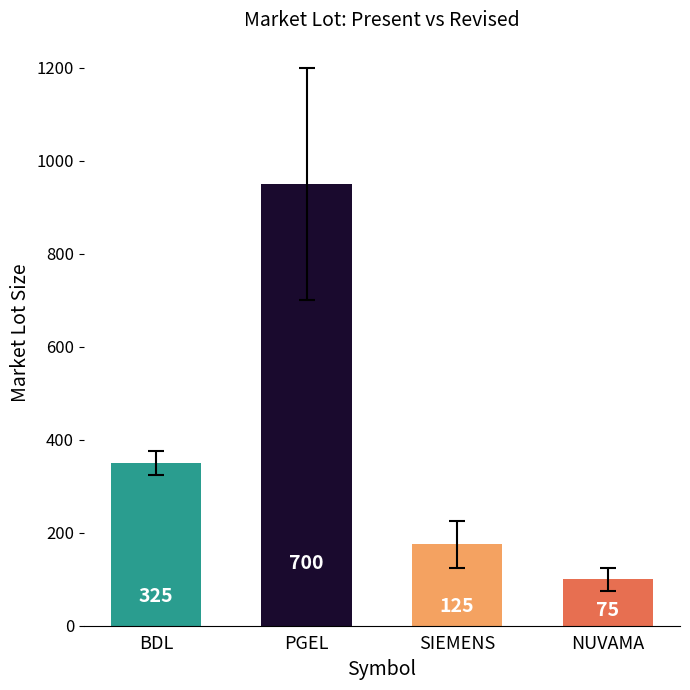

Are the bars horizontal?

No